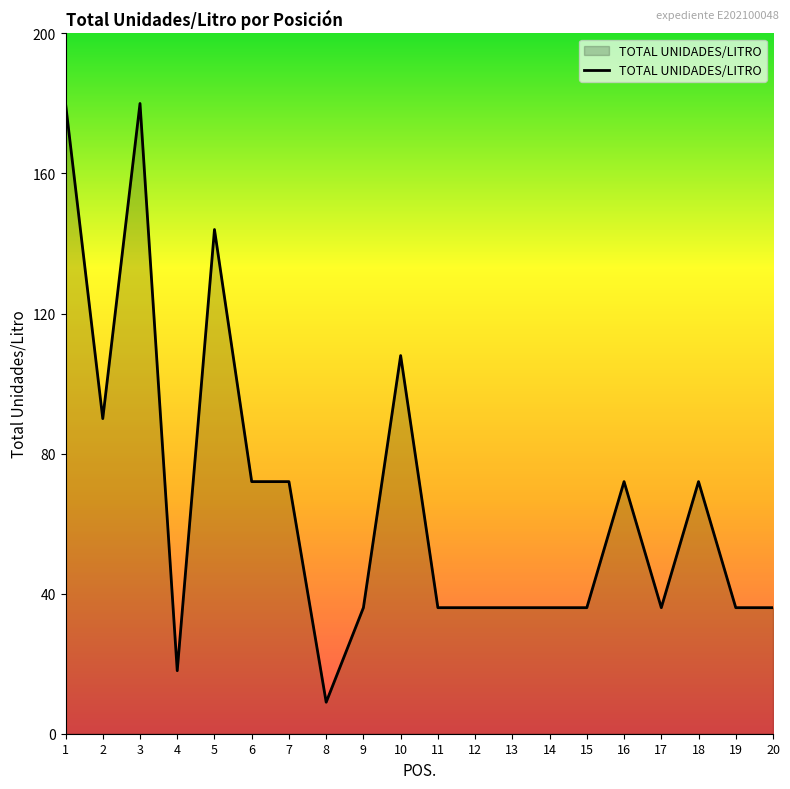

What is the ratio of the value at 5 to the value at 9?

4.0